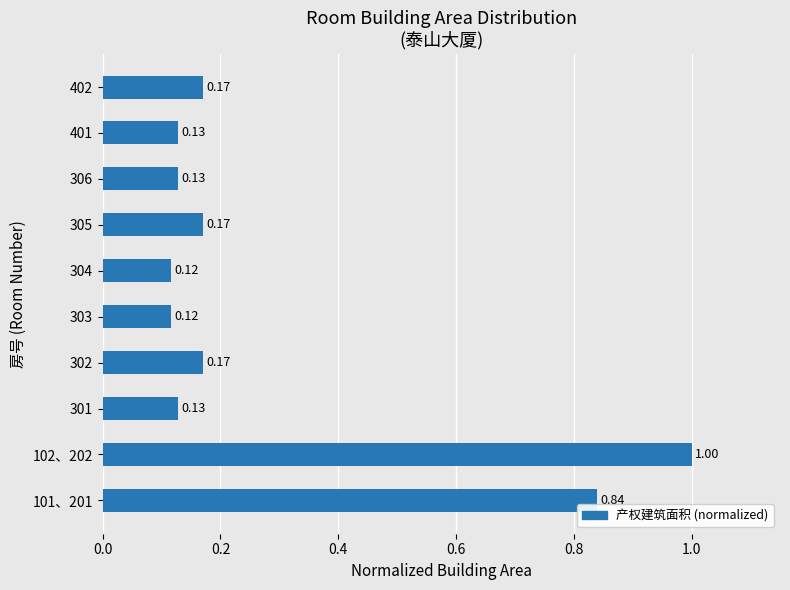

What is the difference between the maximum and second lowest values?

0.9